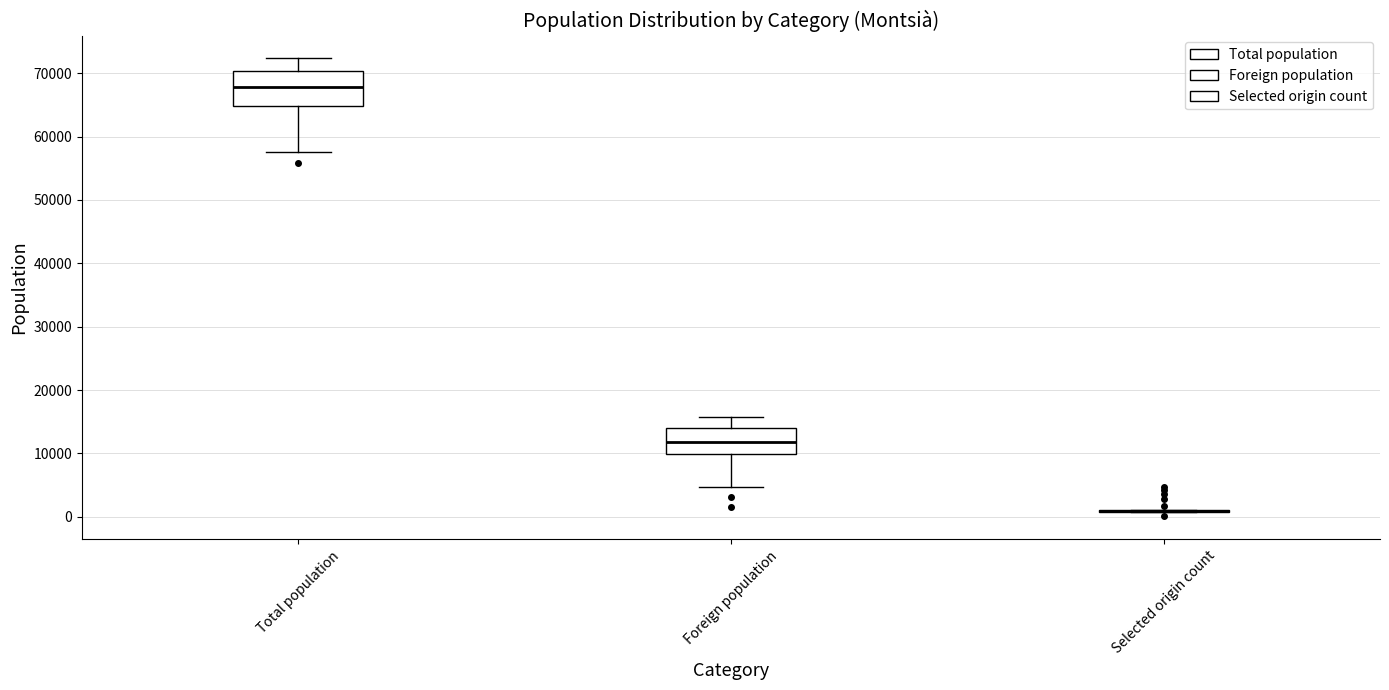

Reading left to right, transcribe this box plot: for each box, give where its median line is, the range the box spans, and where its two whiskers end, as read against the y-axis. The values are not printed on the chart, so give them approximately, as read against the axis.

Total population: median 68000, box 65000 to 70000, whiskers 58000 to 72000
Foreign population: median 12000, box 10000 to 14000, whiskers 5000 to 16000
Selected origin count: box collapsed to a line at 1000, whiskers 1000 to 1000